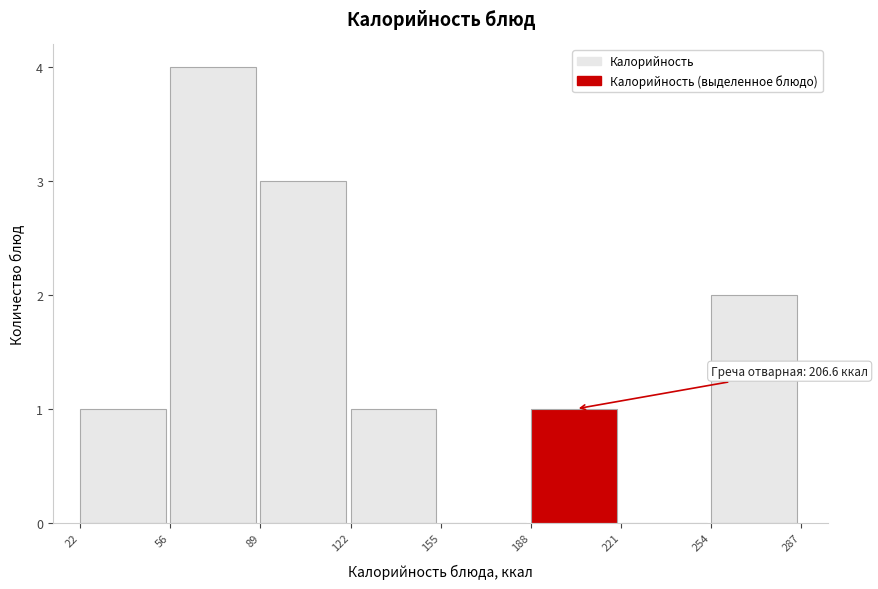

Over which range of the x-axis is the bar tallest?

56 to 89